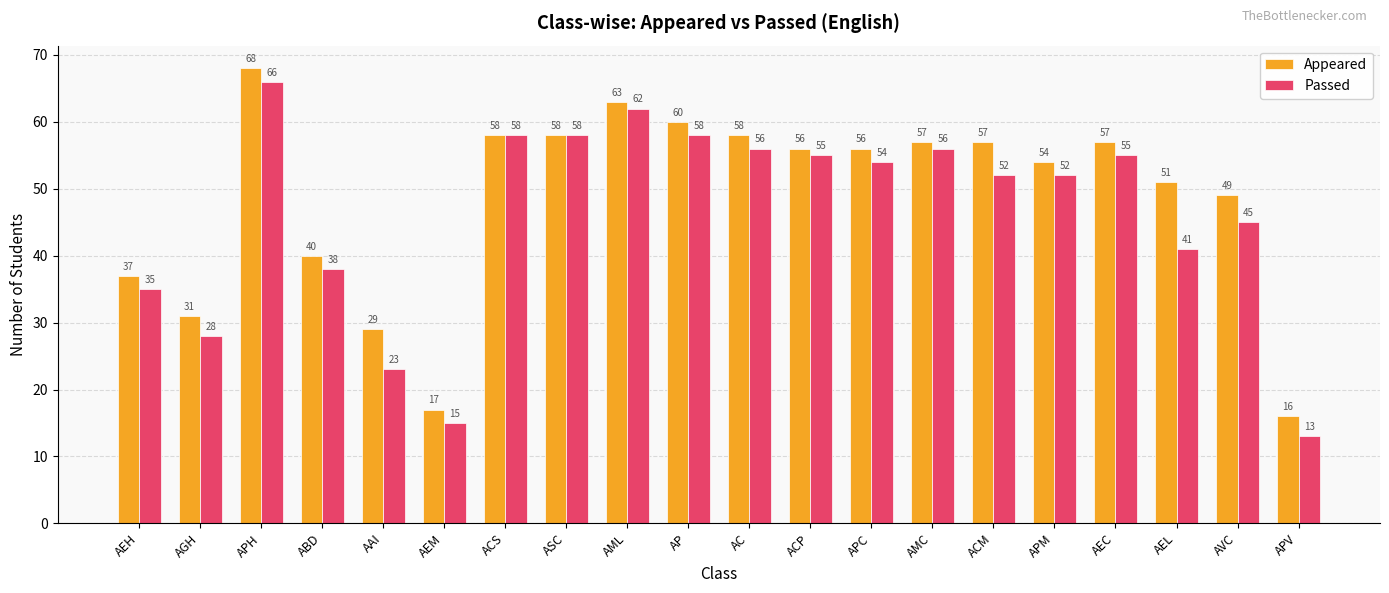

List the series in order of their overall mean, highest first.

Appeared, Passed